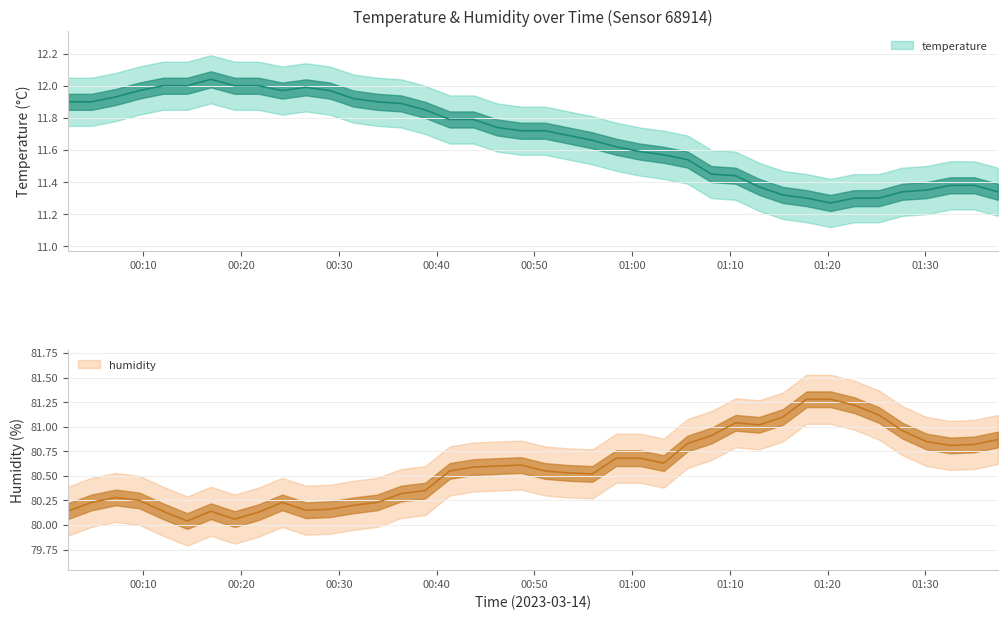

Where is the first local maximum for temperature?

2023-03-14T00:16:54